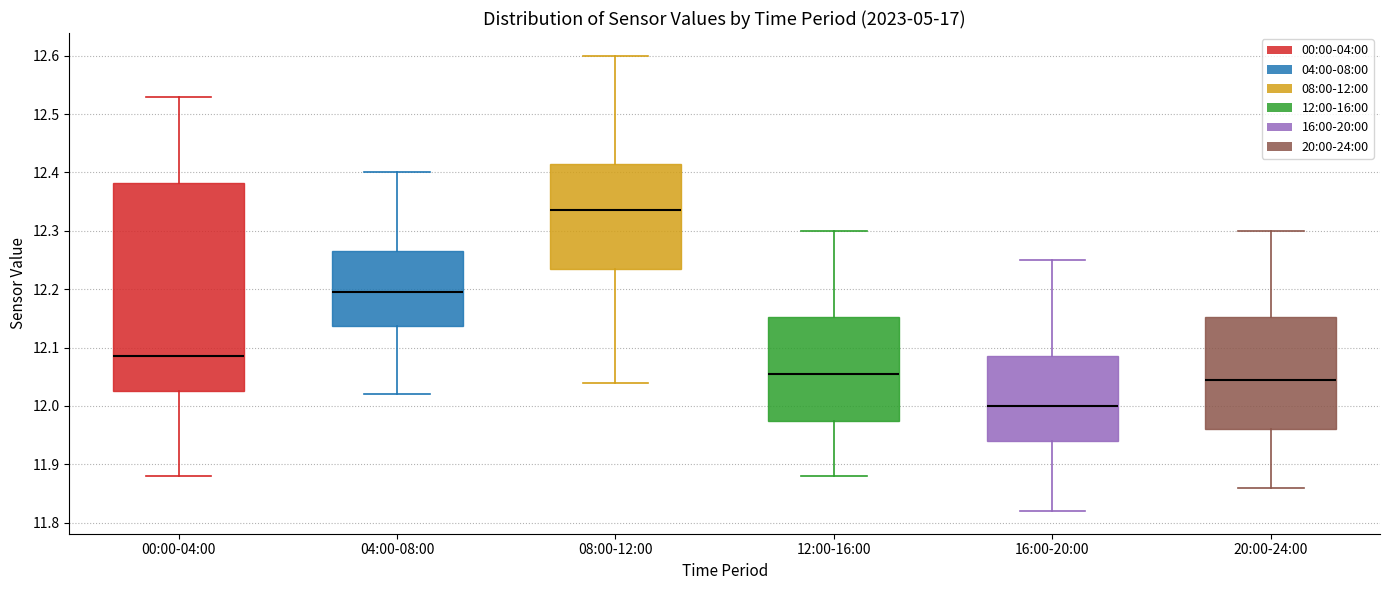

Reading left to right, transcribe this box plot: for each box, give where its median line is, the range the box spans, and where its two whiskers end, as read against the y-axis. The values are not printed on the chart, so give them approximately, as read against the axis.

00:00-04:00: median 12.09, box 12.03 to 12.38, whiskers 11.88 to 12.53
04:00-08:00: median 12.20, box 12.14 to 12.27, whiskers 12.02 to 12.40
08:00-12:00: median 12.34, box 12.24 to 12.42, whiskers 12.04 to 12.60
12:00-16:00: median 12.06, box 11.98 to 12.15, whiskers 11.88 to 12.30
16:00-20:00: median 12.00, box 11.94 to 12.09, whiskers 11.82 to 12.25
20:00-24:00: median 12.05, box 11.96 to 12.15, whiskers 11.86 to 12.30